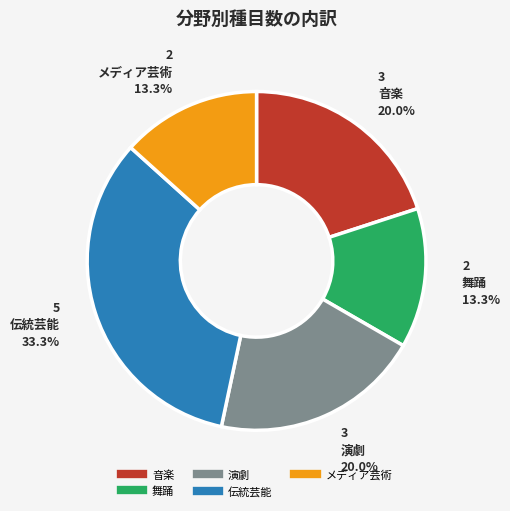

Approximately how many times larger is the value at 音楽 compared to 演劇?

1.0